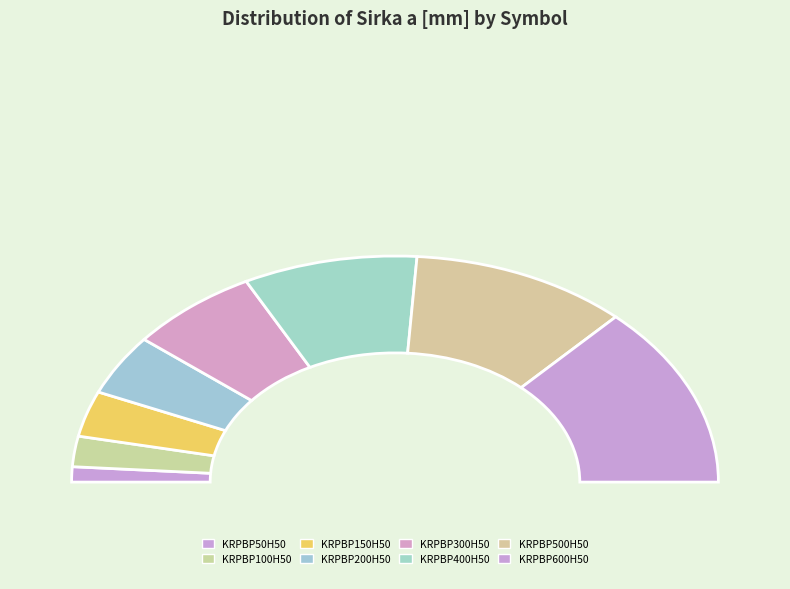

To the nearest percent, what is the difference between the largest and smallest slice percentages?

24%